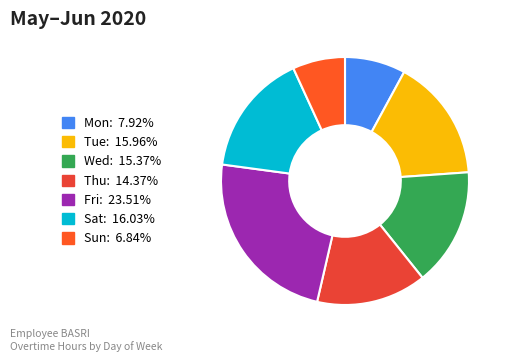

How many slices are in this pie chart?

7